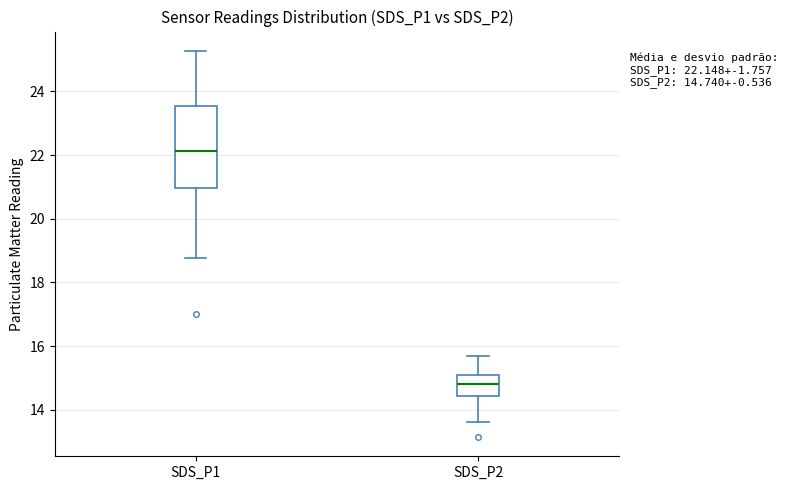

Which box is the tallest, from its lower edge to its upper edge?

SDS_P1